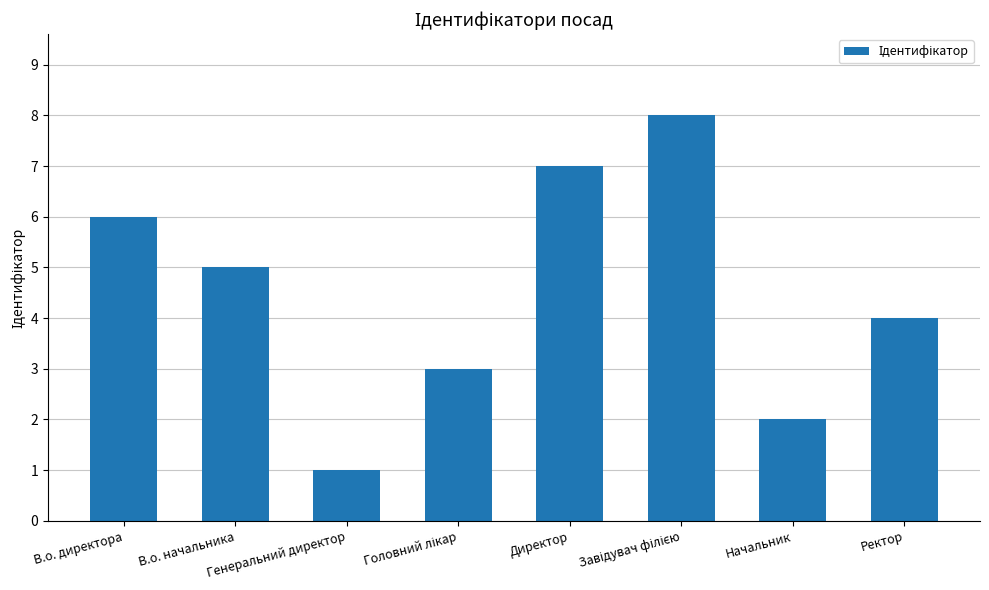

What is the sum of all values?

36